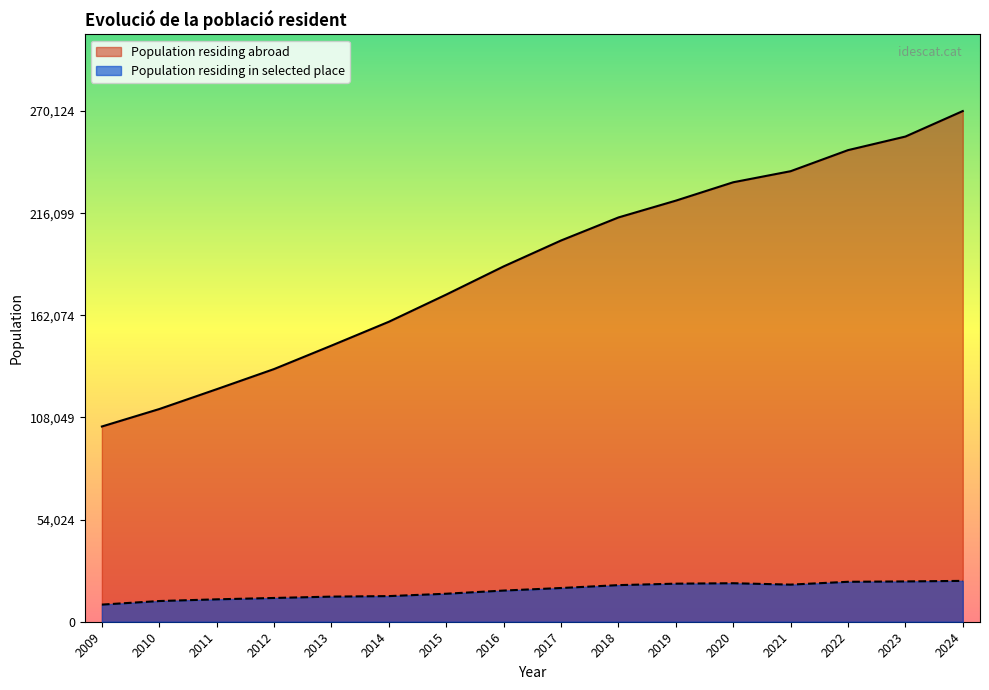

True or false: there are more than 2 points higher than both neighbors.

False